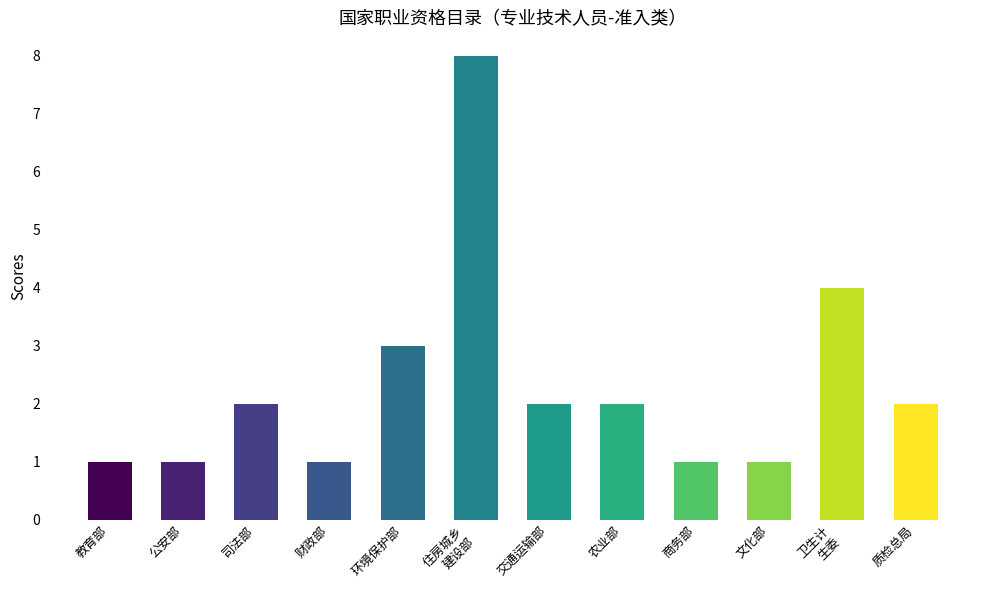

What is the ratio of the value at 司法部 to the value at 公安部?

2.0